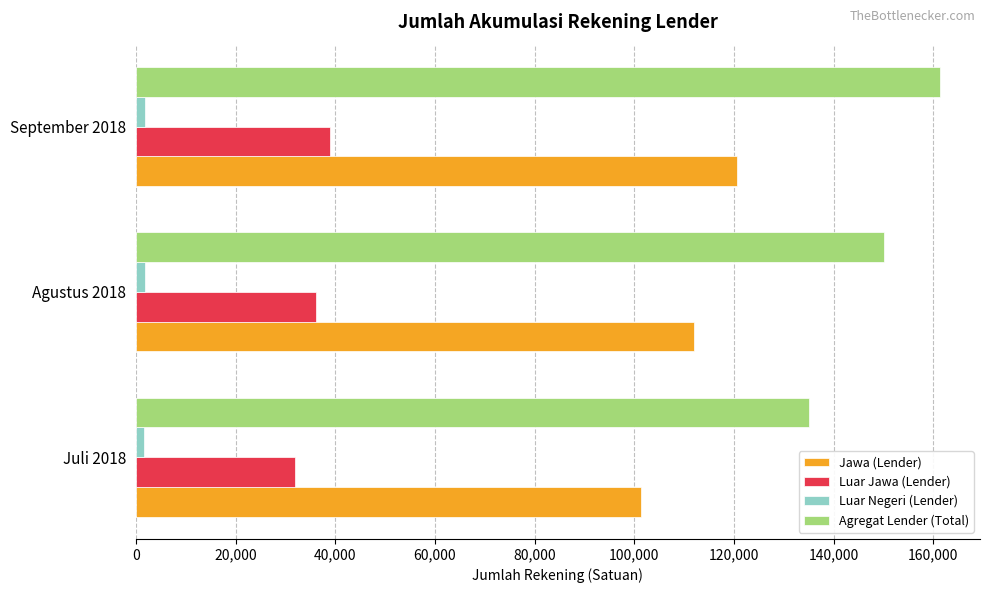

What are all the series names shown in the legend?

Jawa (Lender), Luar Jawa (Lender), Luar Negeri (Lender), Agregat Lender (Total)